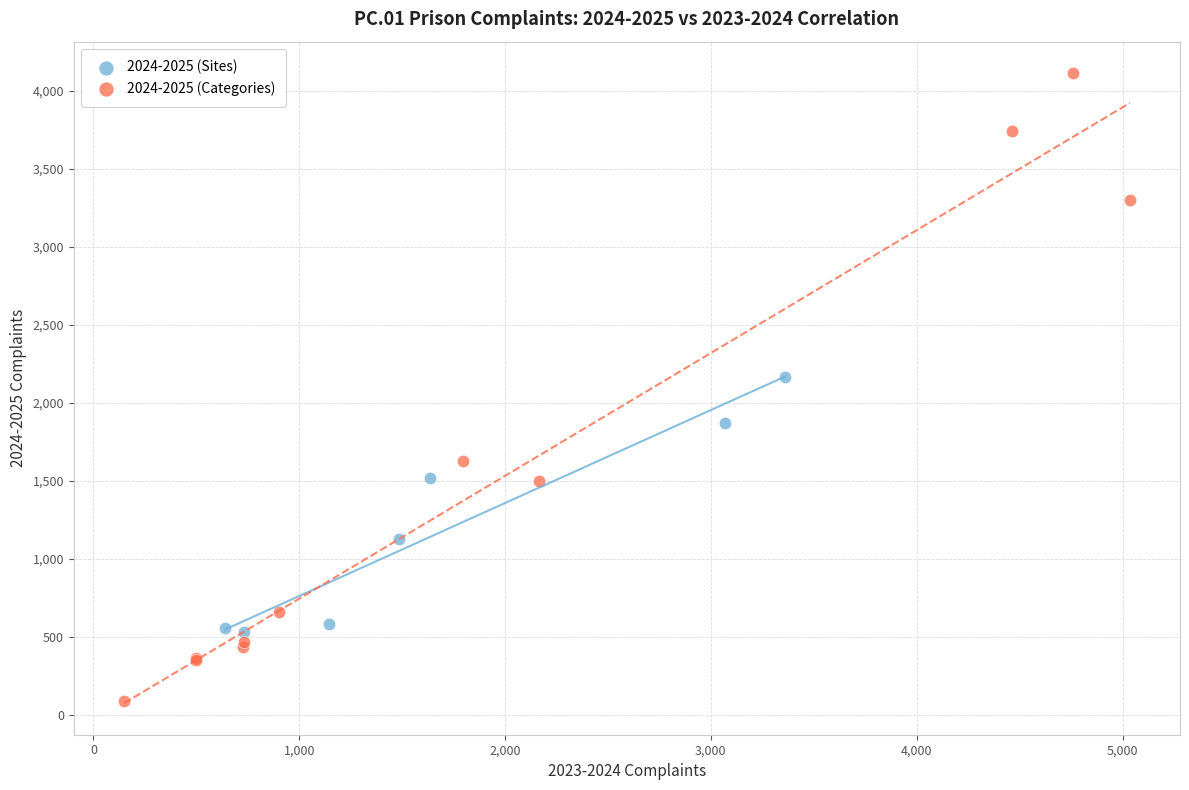

Which series has the widest spread of Y values?

2024-2025 (Categories)